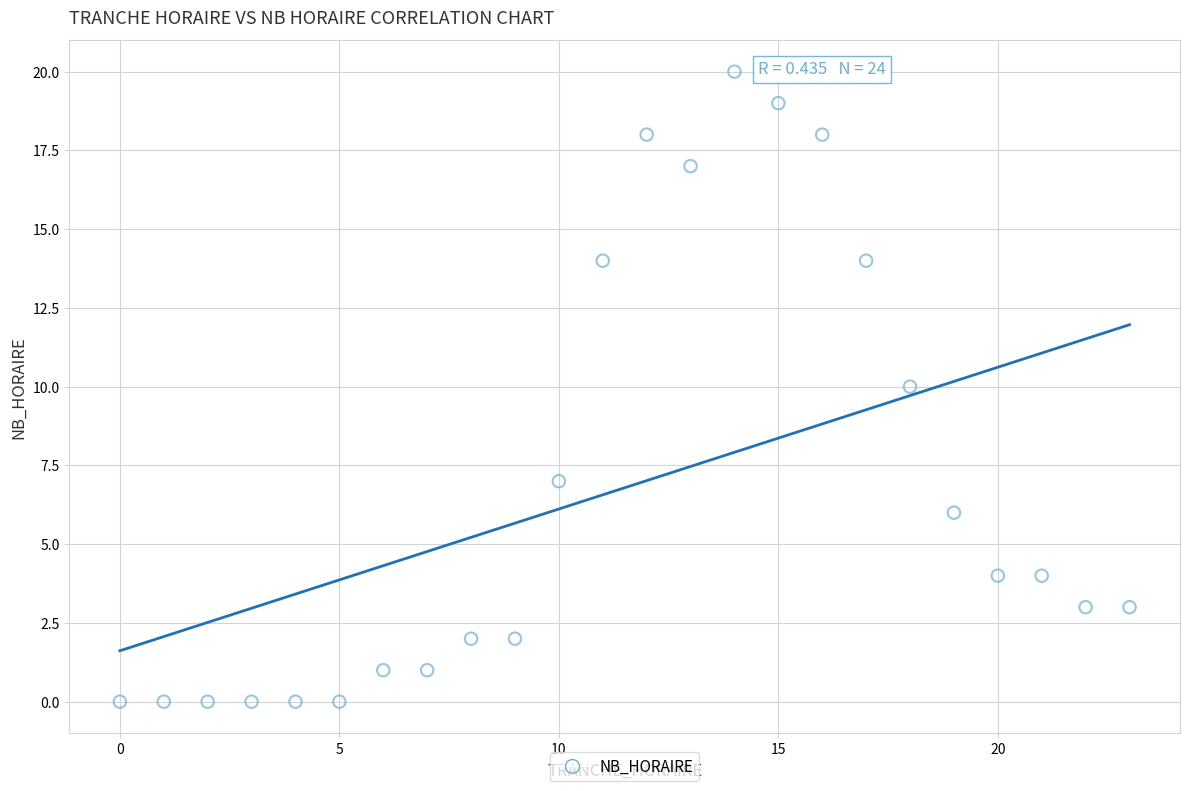

What is the range of Y values (max minus min)?

20